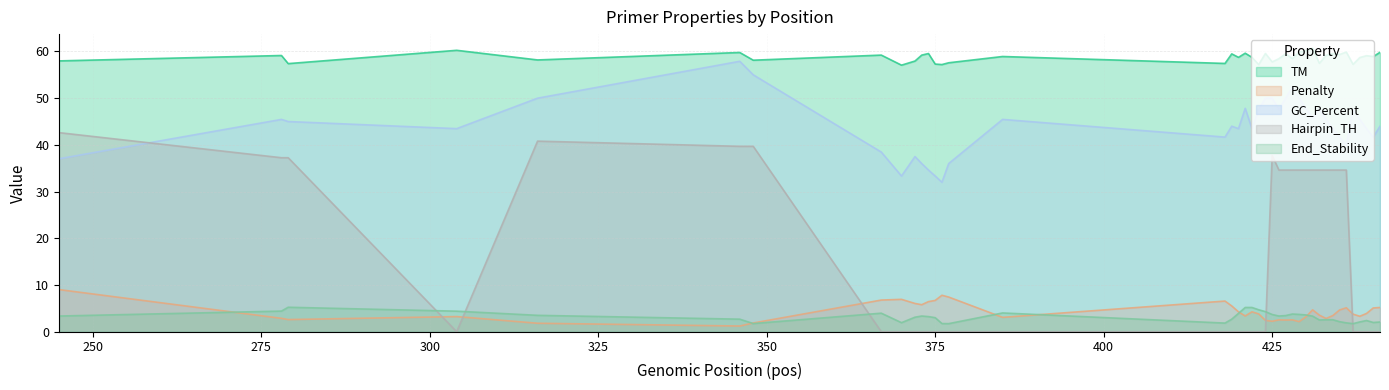

Does the chart have visible grid lines?

Yes